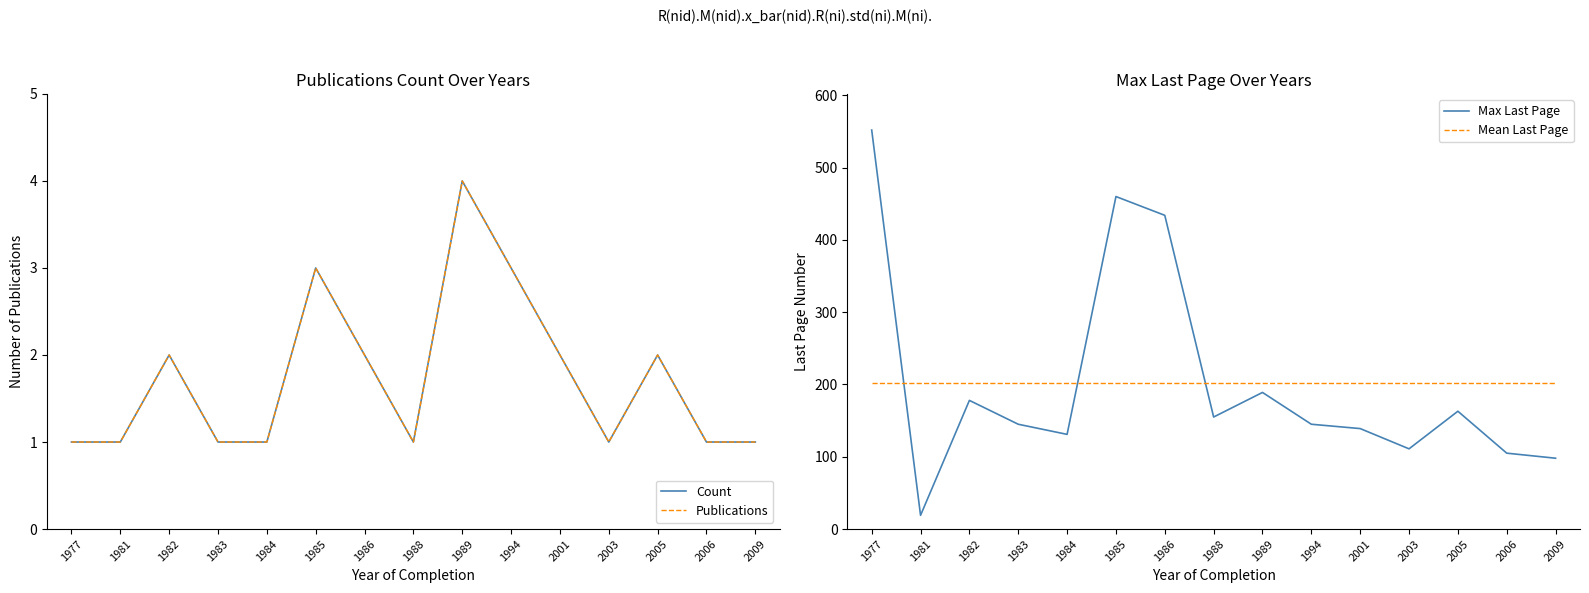

At which label is Publications closest to 2?

1982